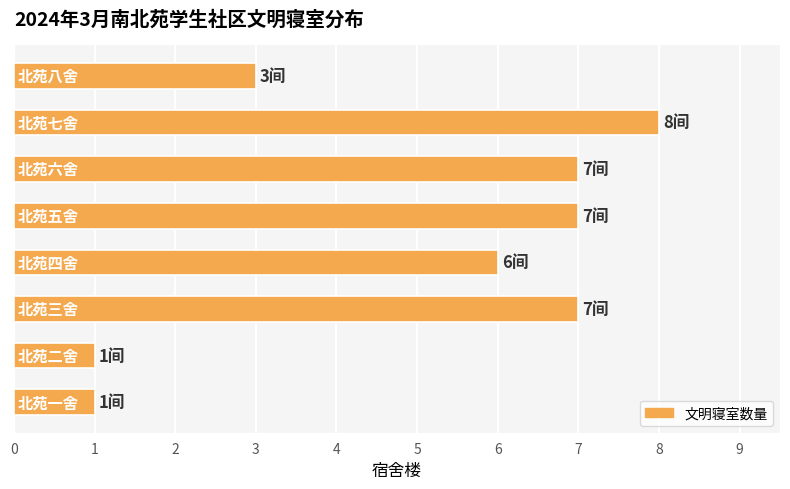

What is the sum of all values?

40